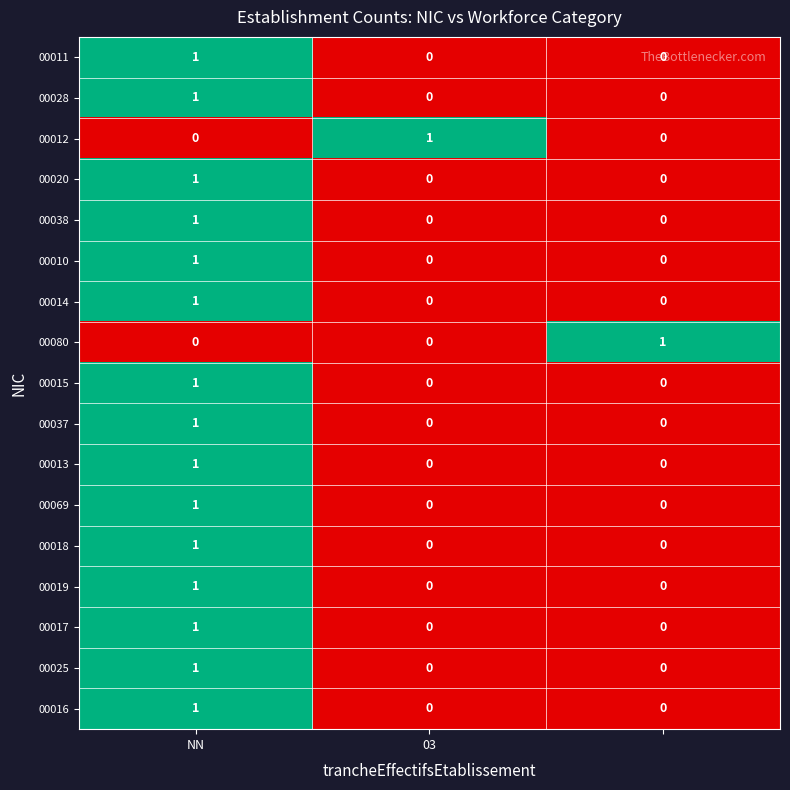

At how many categories does at least one series exceed 0?

3